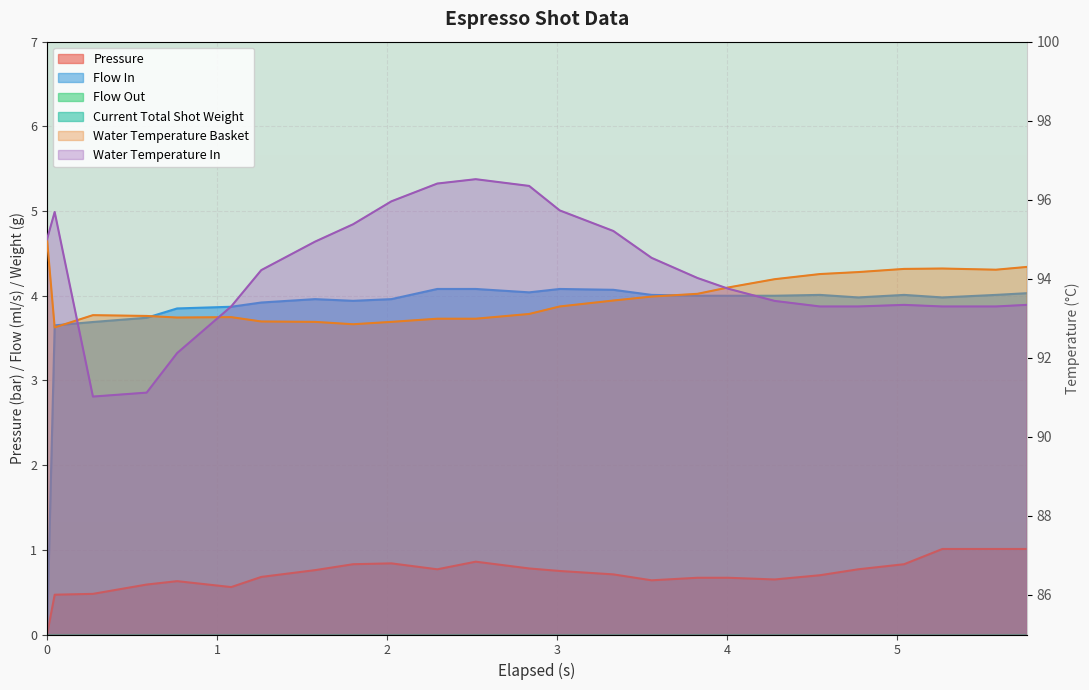

True or false: pressure has a value of 0.3 at 7.

False